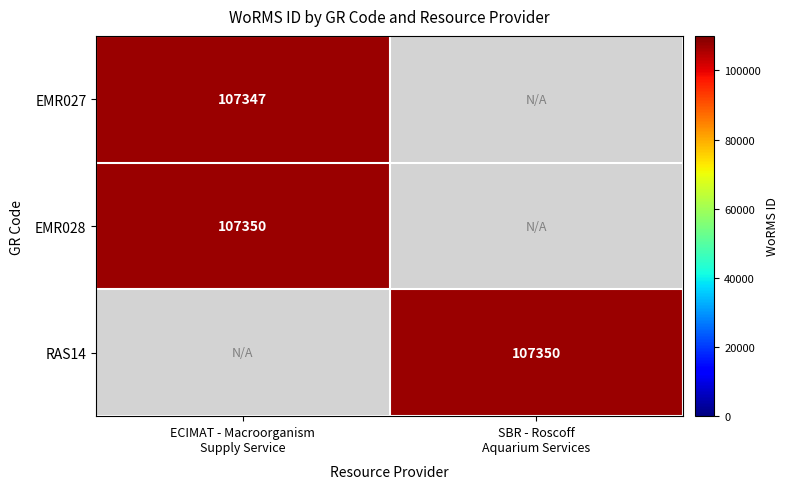

What is the sum of the EMR027 values at SBR - Roscoff Aquarium Services and ECIMAT - Macroorganism Supply Service?

107347